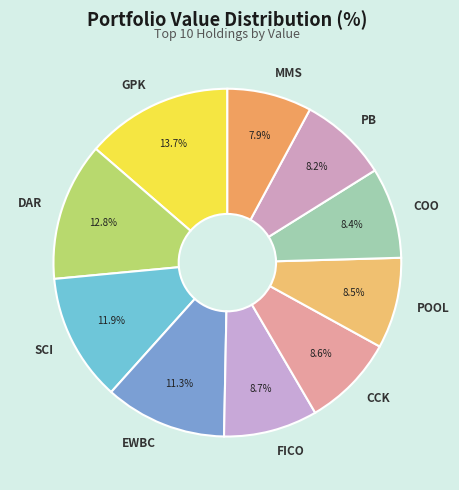

To the nearest percent, what portion does EWBC represent?

11%